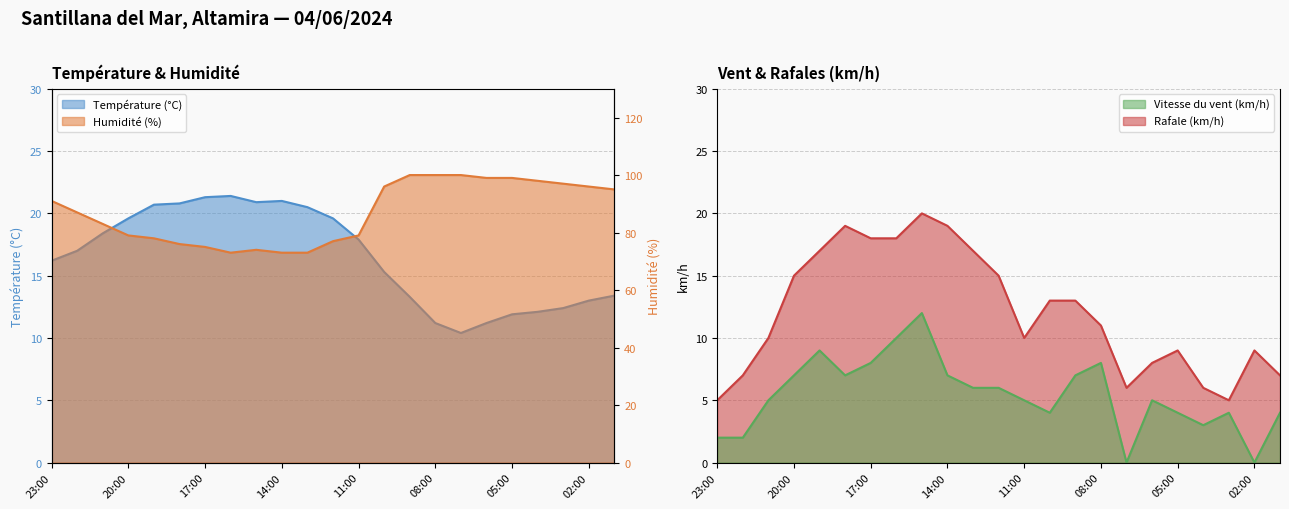

What is the difference between the maximum and minimum values in the Rafale (km/h) series?

15.0